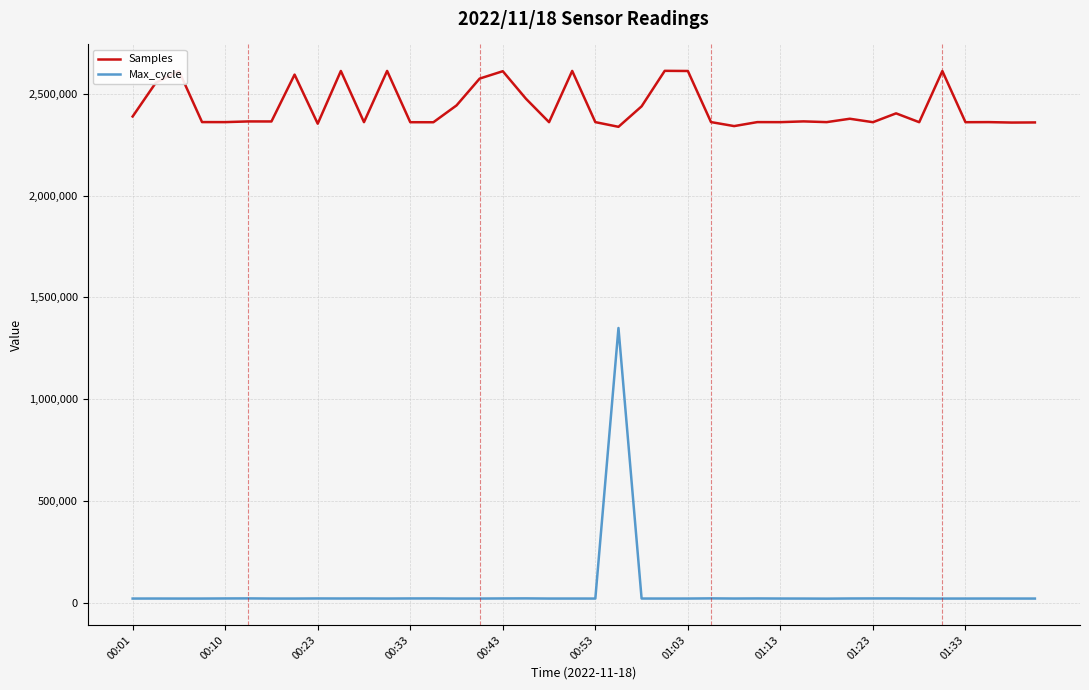

What is the difference between the maximum and minimum values in the Max_cycle series?

1329110